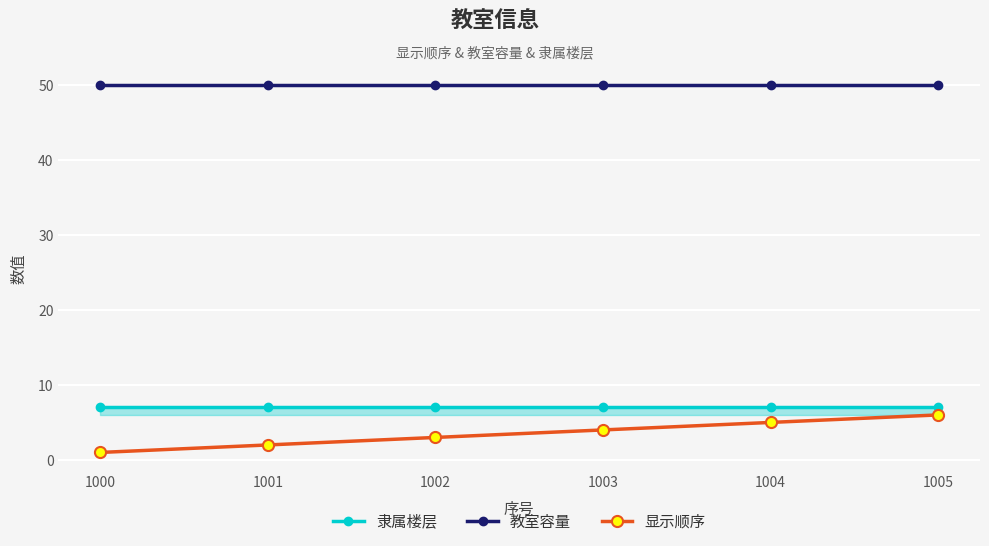

Reading right to left, what are all the values shown in this chart?

隶属楼层: 7	7	7	7	7	7
教室容量: 50	50	50	50	50	50
显示顺序: 6	5	4	3	2	1